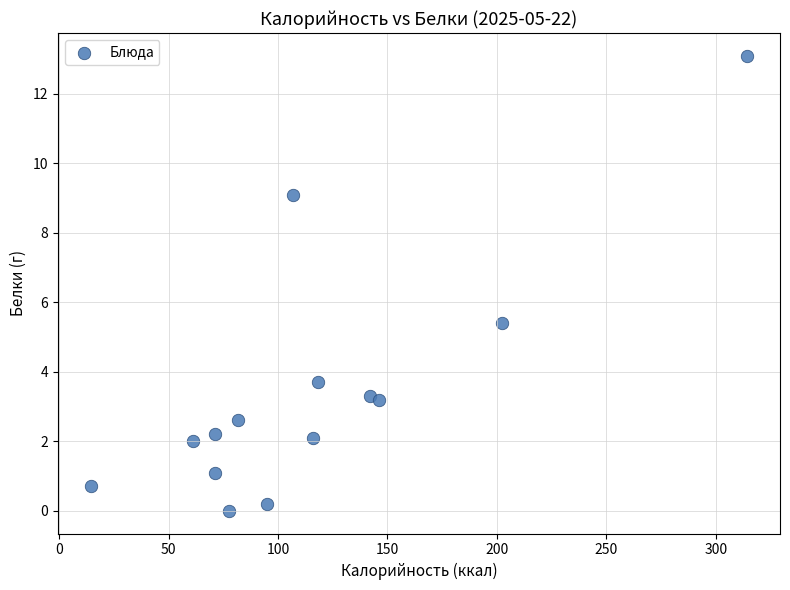

What is the range of Y values (max minus min)?

13.1